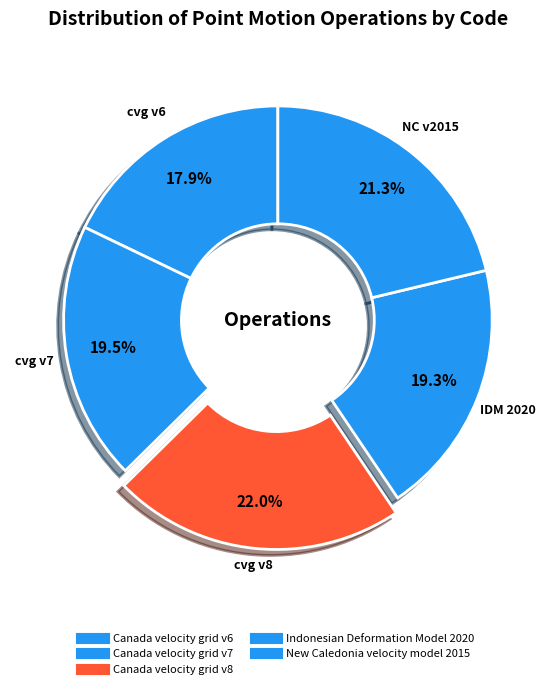

To the nearest percent, what percentage of the pie is Canada velocity grid v8?

22%